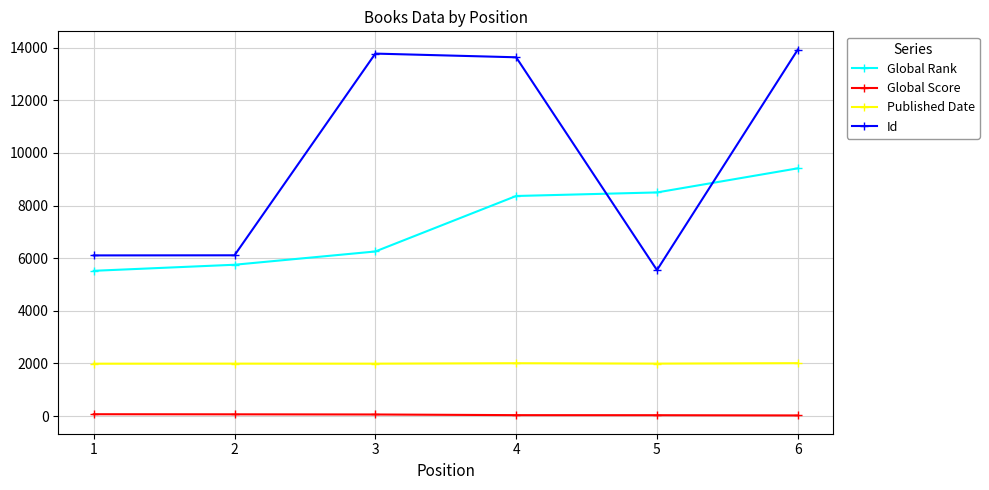

What is the difference between the Id values at 2 and 6?

7813